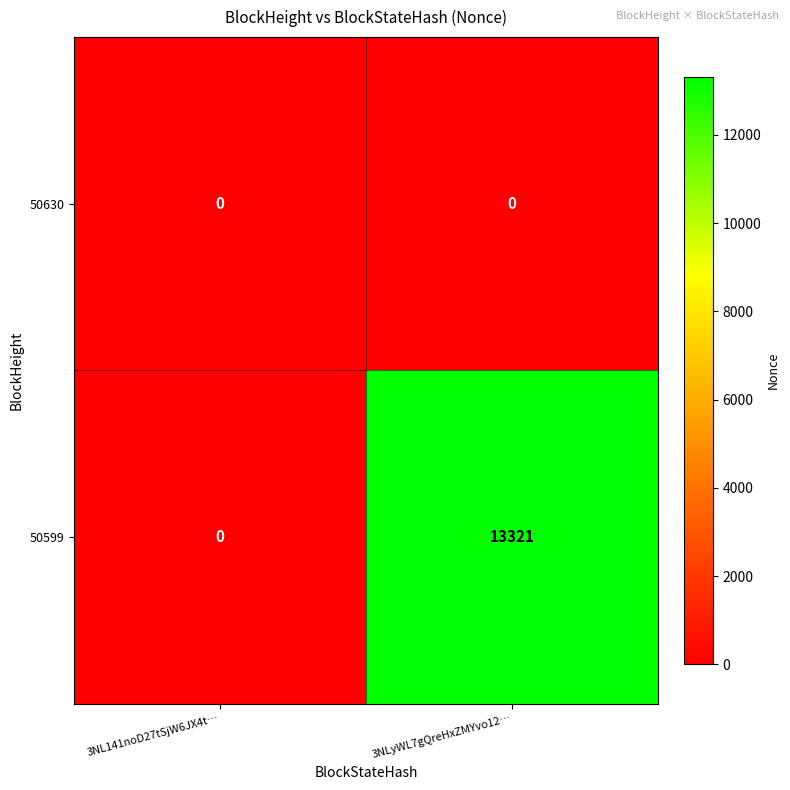

What is the total value across all series at 3NLyWL7gQreHxZMYvo12…?

13321